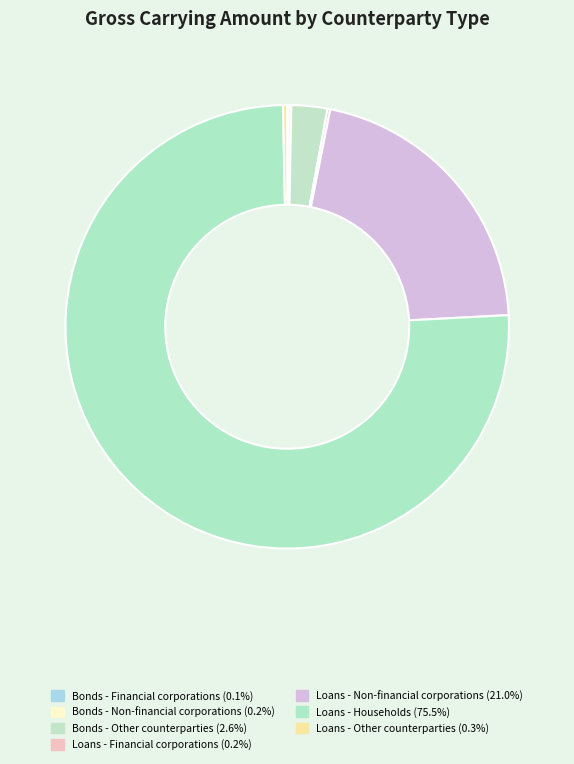

What is the majority slice?

Loans - Households